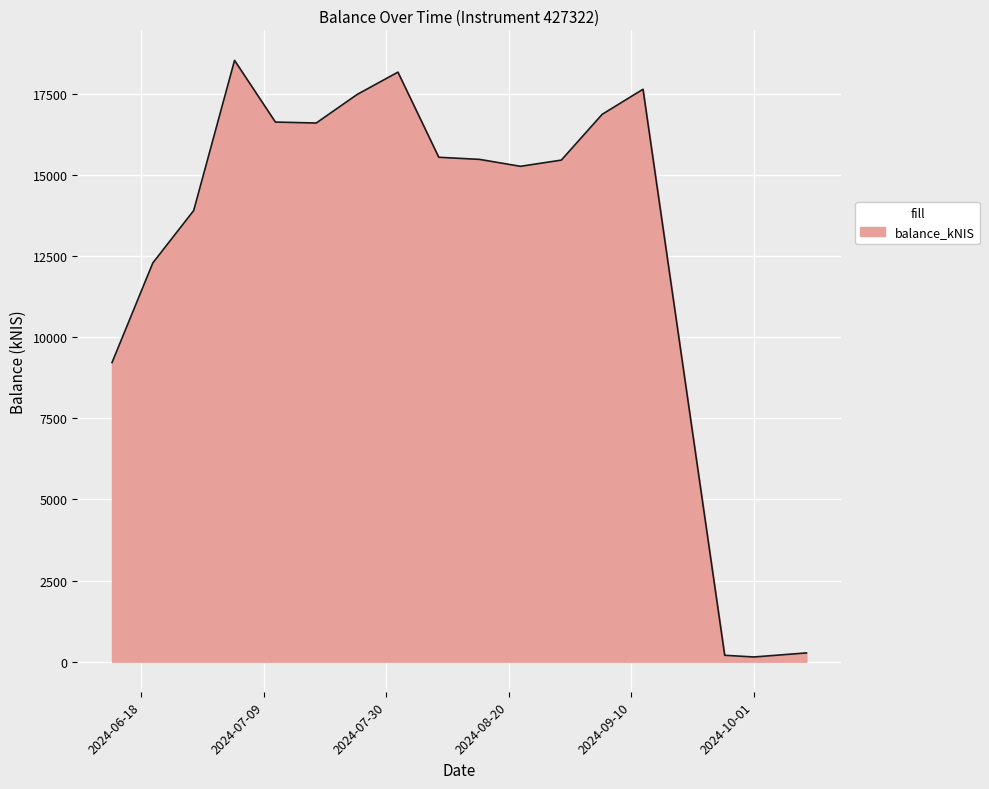

What is the average value?

12922.1